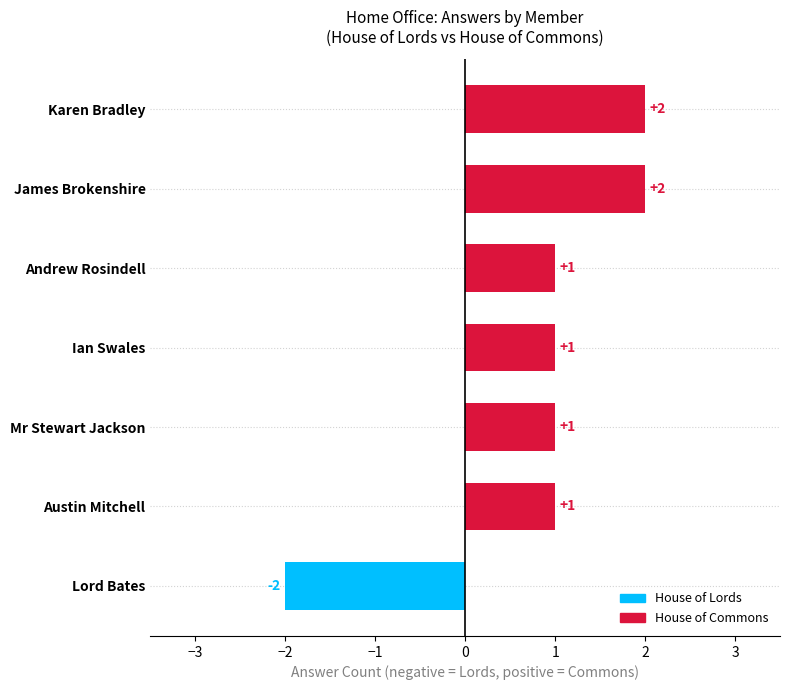

What is the sum of all values?

6